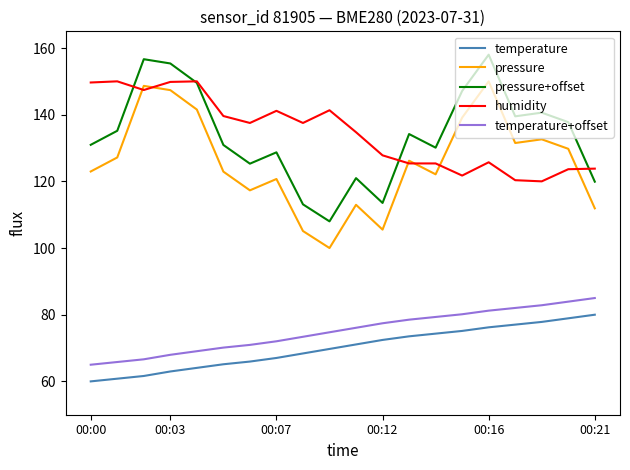

What is the difference between the maximum and minimum values in the humidity series?

30.0